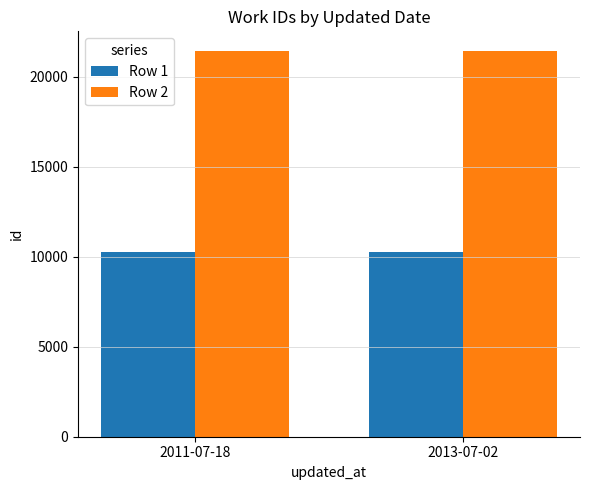

What are all the series names shown in the legend?

Row 1, Row 2